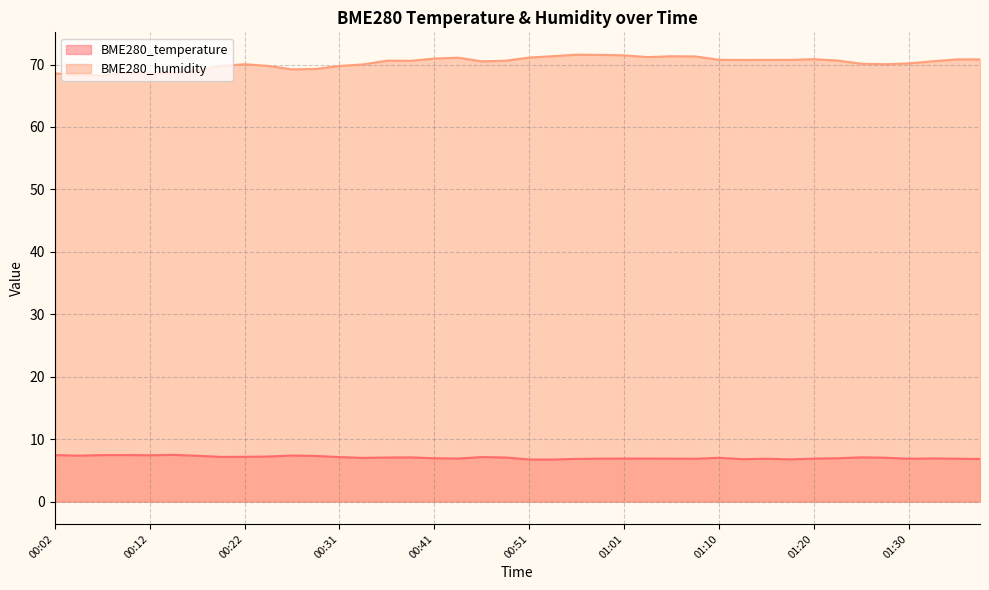

How many lines are shown in the chart?

2